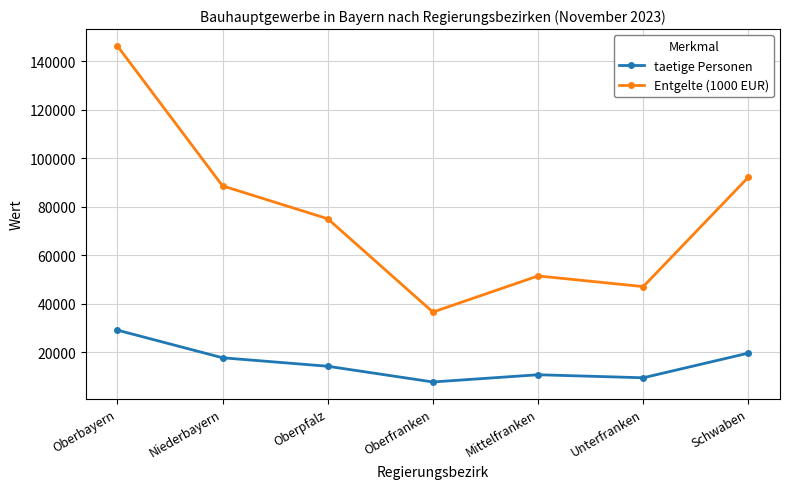

At which category is the sum across all series the highest?

Oberbayern